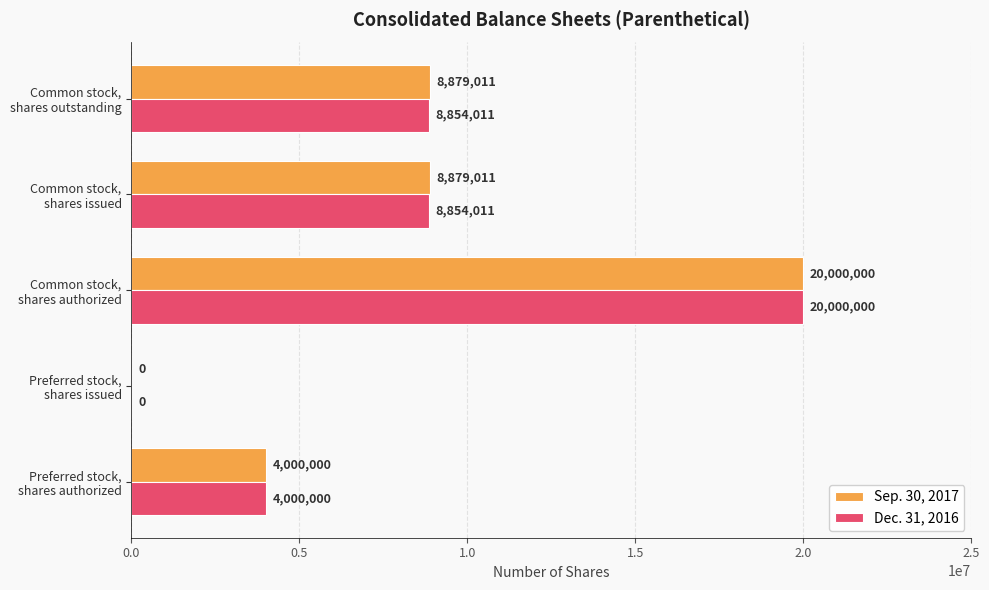

What is the sum of all Dec. 31, 2016 values?

41708022